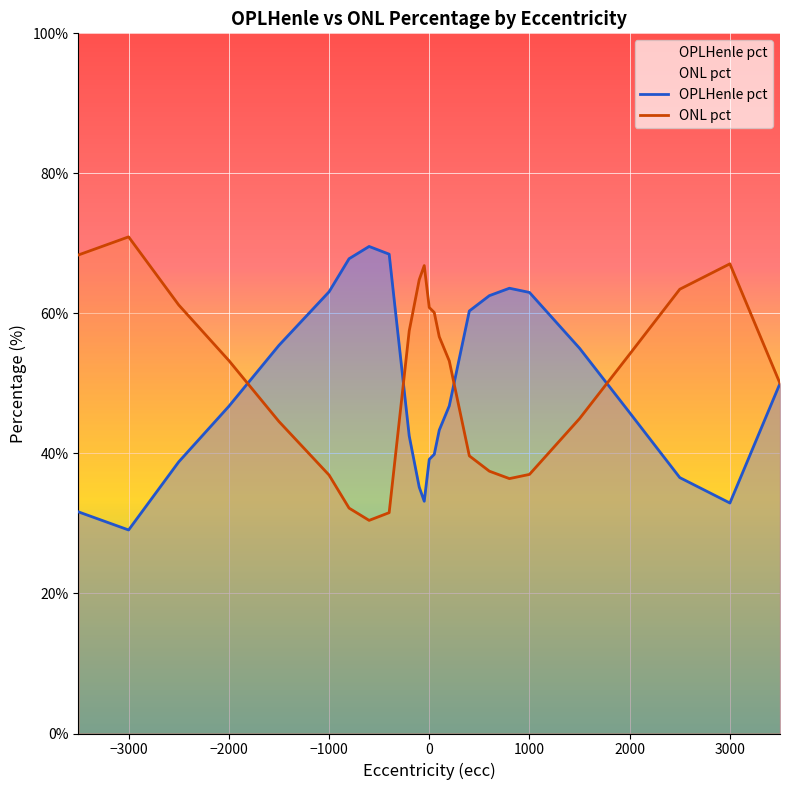

Which category has the lowest value in the ONL pct series?

-600